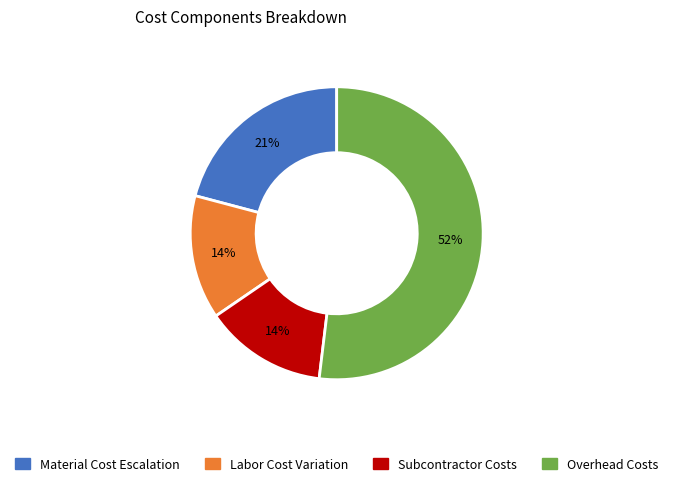

To the nearest percent, what is the average slice percentage?

25%